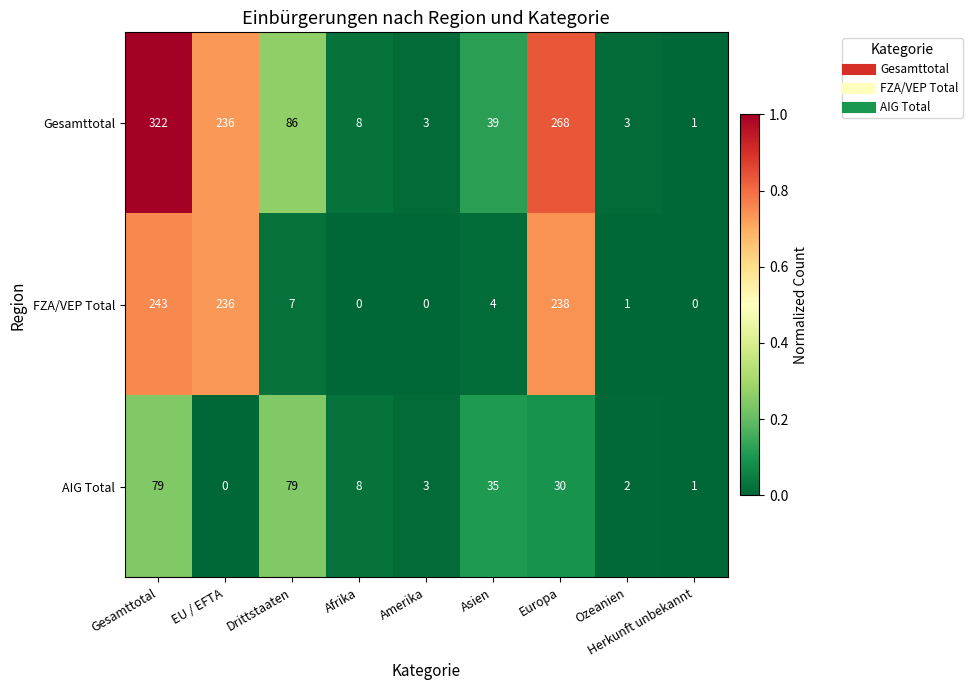

Count the number of categories in the chart.

9